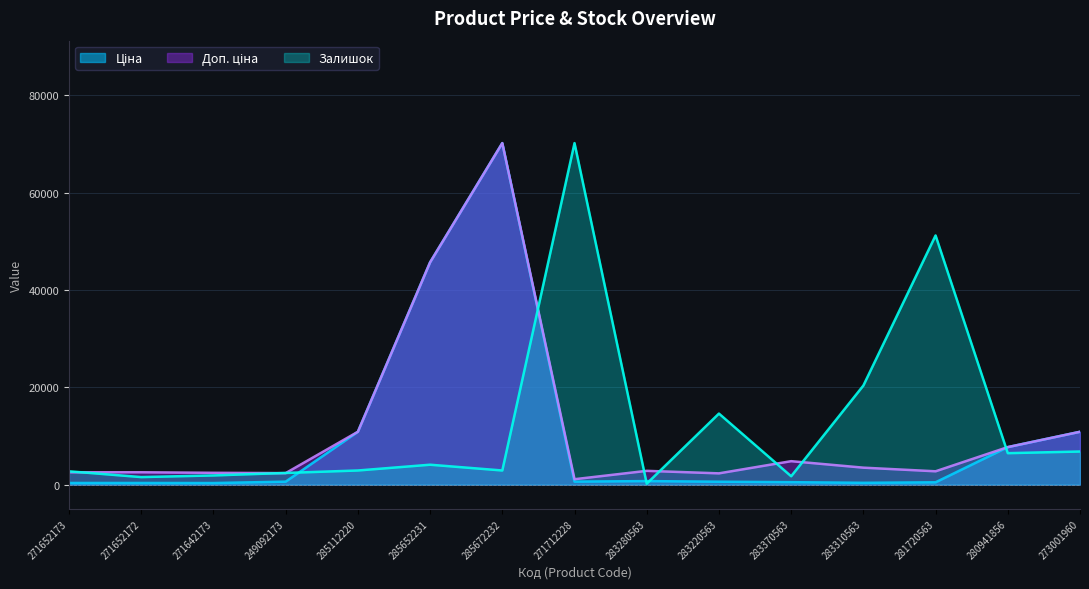

Does the chart have visible grid lines?

Yes